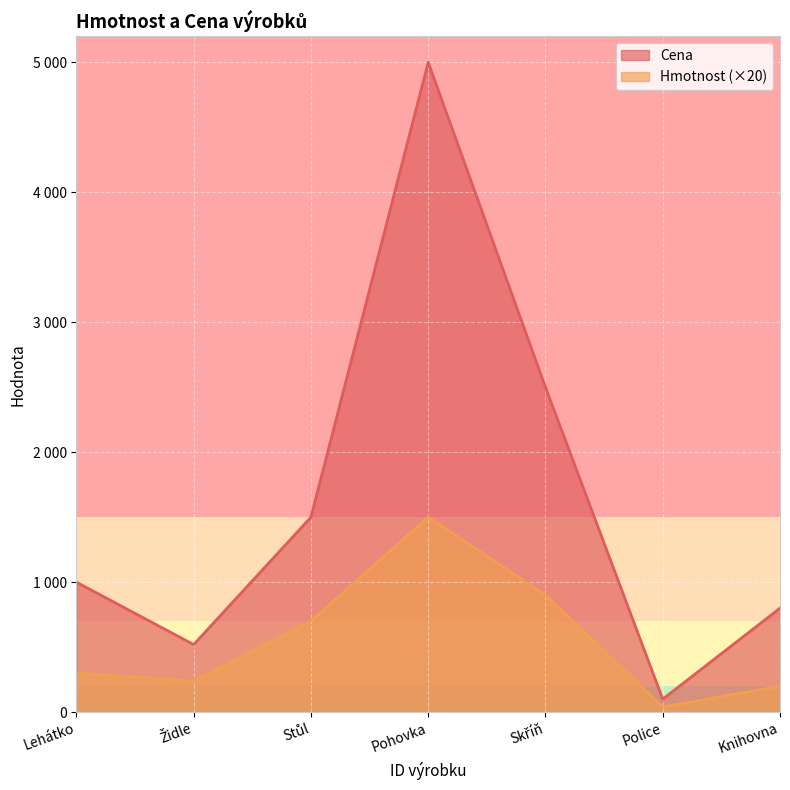

What are all the series names shown in the legend?

Cena, Hmotnost (×20)